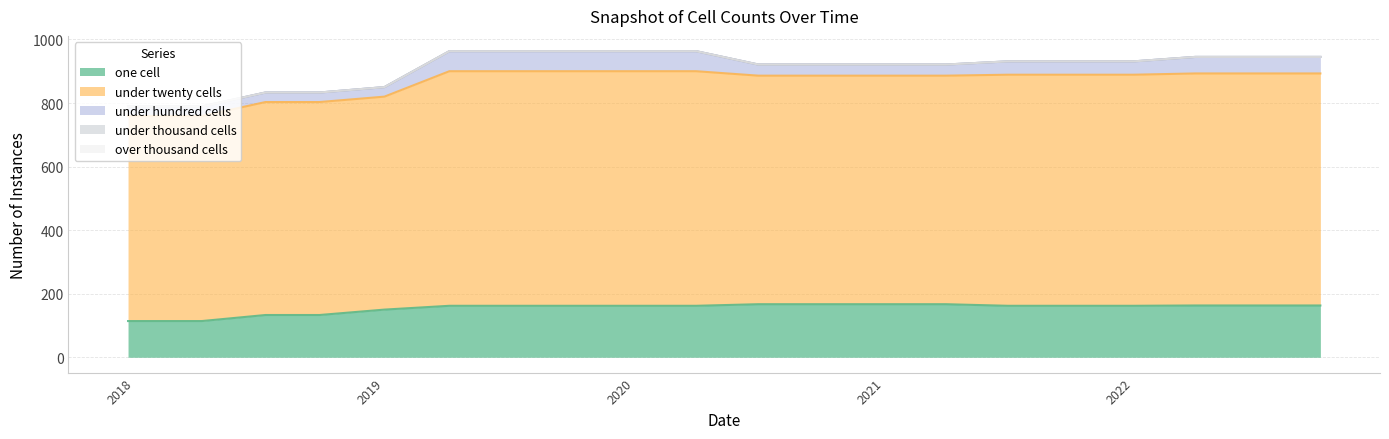

Reading left to right, what are all the values shown in this chart?

one_cell: 2017-12-22=114	2018-04-09=114	2018-07-11=133	2018-09-28=133	2019-01-01=150	2019-04-06=162	2019-07-01=162	2019-10-09=162	2020-01-01=162	2020-04-01=162	2020-07-01=167	2020-10-01=167	2021-01-01=167	2021-04-01=167	2021-07-01=162	2021-10-01=162	2022-01-01=162	2022-04-01=163	2022-07-01=163	2022-10-01=163
under_twenty_cells: 2017-12-22=645	2018-04-09=645	2018-07-11=670	2018-09-28=670	2019-01-01=670	2019-04-06=738	2019-07-01=738	2019-10-09=738	2020-01-01=738	2020-04-01=738	2020-07-01=719	2020-10-01=719	2021-01-01=719	2021-04-01=719	2021-07-01=727	2021-10-01=727	2022-01-01=727	2022-04-01=730	2022-07-01=730	2022-10-01=730
under_hundred_cells: 2017-12-22=30	2018-04-09=30	2018-07-11=30	2018-09-28=30	2019-01-01=30	2019-04-06=63	2019-07-01=63	2019-10-09=63	2020-01-01=63	2020-04-01=63	2020-07-01=35	2020-10-01=35	2021-01-01=35	2021-04-01=35	2021-07-01=42	2021-10-01=42	2022-01-01=42	2022-04-01=52	2022-07-01=52	2022-10-01=52
under_thousand_cells: 2017-12-22=0	2018-04-09=0	2018-07-11=0	2018-09-28=0	2019-01-01=0	2019-04-06=0	2019-07-01=0	2019-10-09=0	2020-01-01=0	2020-04-01=0	2020-07-01=0	2020-10-01=0	2021-01-01=0	2021-04-01=0	2021-07-01=0	2021-10-01=0	2022-01-01=0	2022-04-01=0	2022-07-01=0	2022-10-01=0
over_thousand_cells: 2017-12-22=0	2018-04-09=0	2018-07-11=0	2018-09-28=0	2019-01-01=0	2019-04-06=0	2019-07-01=0	2019-10-09=0	2020-01-01=0	2020-04-01=0	2020-07-01=0	2020-10-01=0	2021-01-01=0	2021-04-01=0	2021-07-01=0	2021-10-01=0	2022-01-01=0	2022-04-01=0	2022-07-01=0	2022-10-01=0